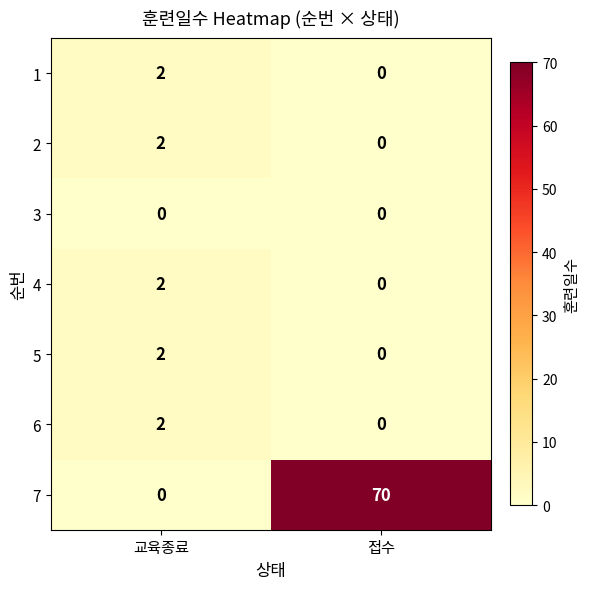

Rank the categories by 7 value from highest to lowest.

접수, 교육종료